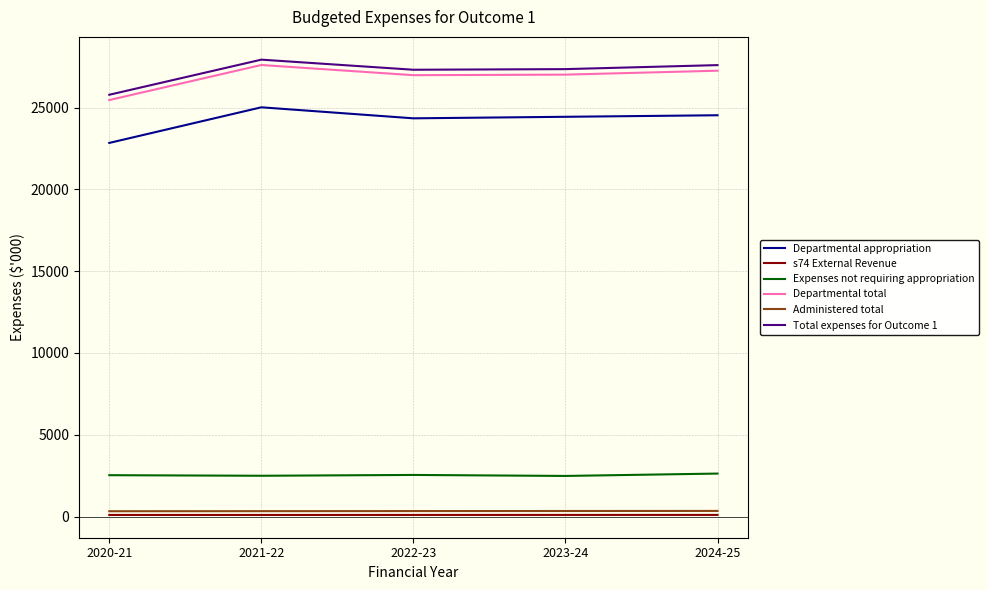

The value of Total expenses for Outcome 1 at 2024-25 is 42441. True or false?

False